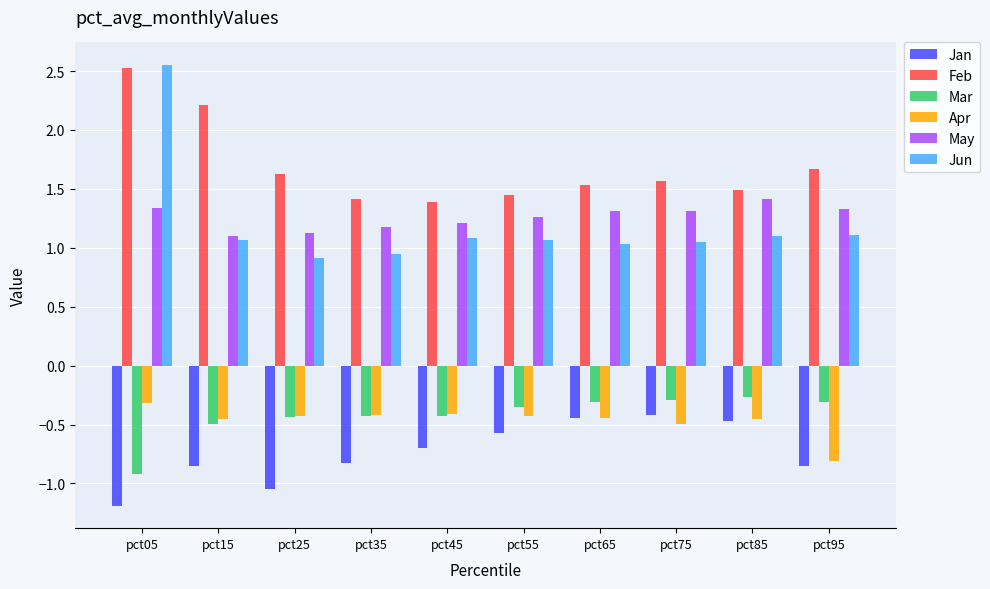

Is it true that May equals 0.7 at pct05?

False